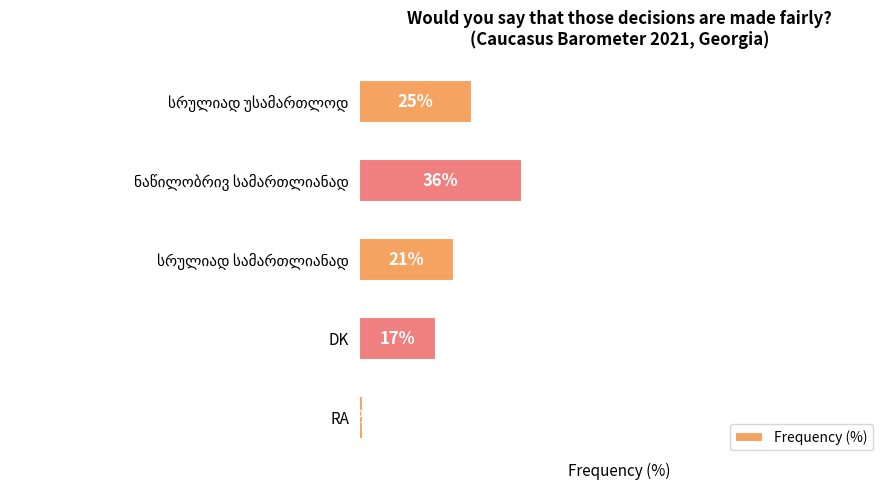

Where is the data nearest to the value 18?

DK